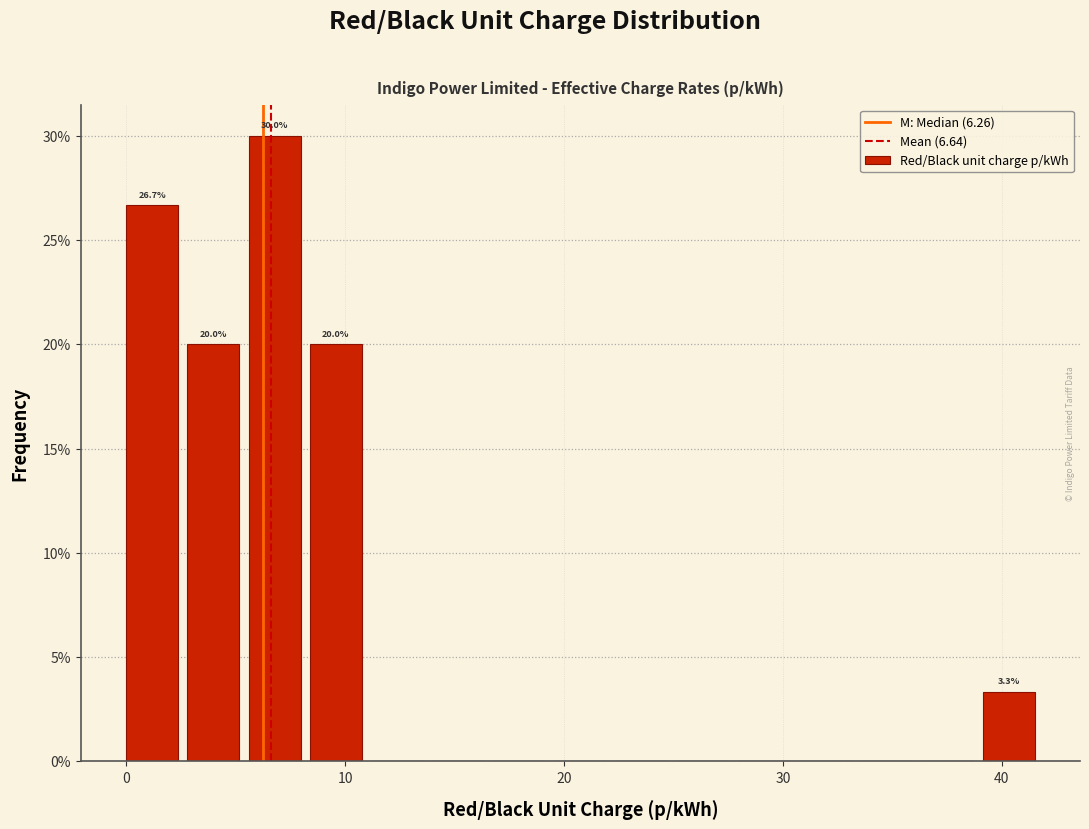

Read against the x-axis, roughly where is the centre of the tallest bar?

7